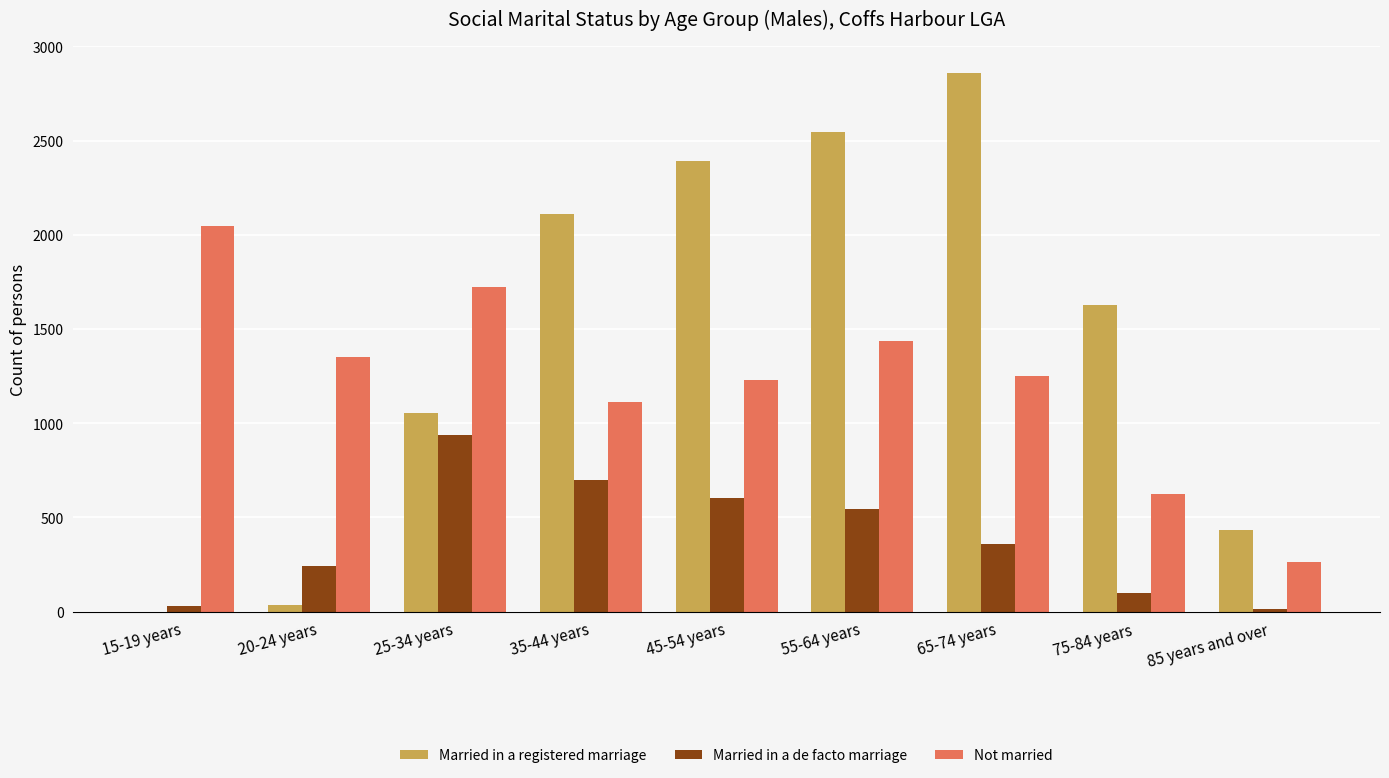

How many groups of bars are there?

9